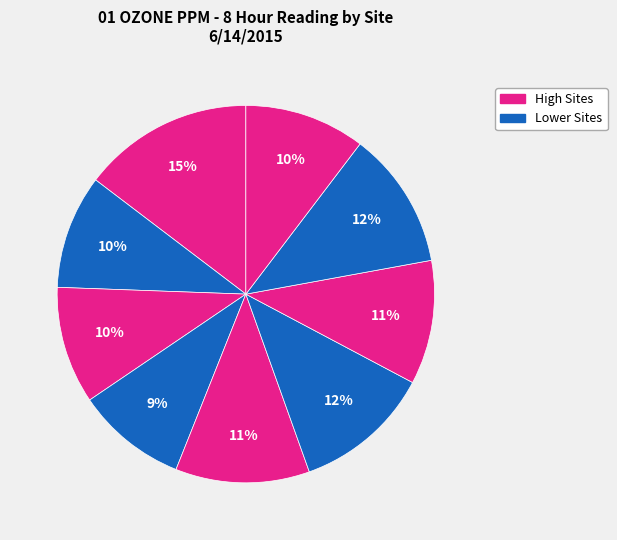

Is there a majority slice in this chart?

No